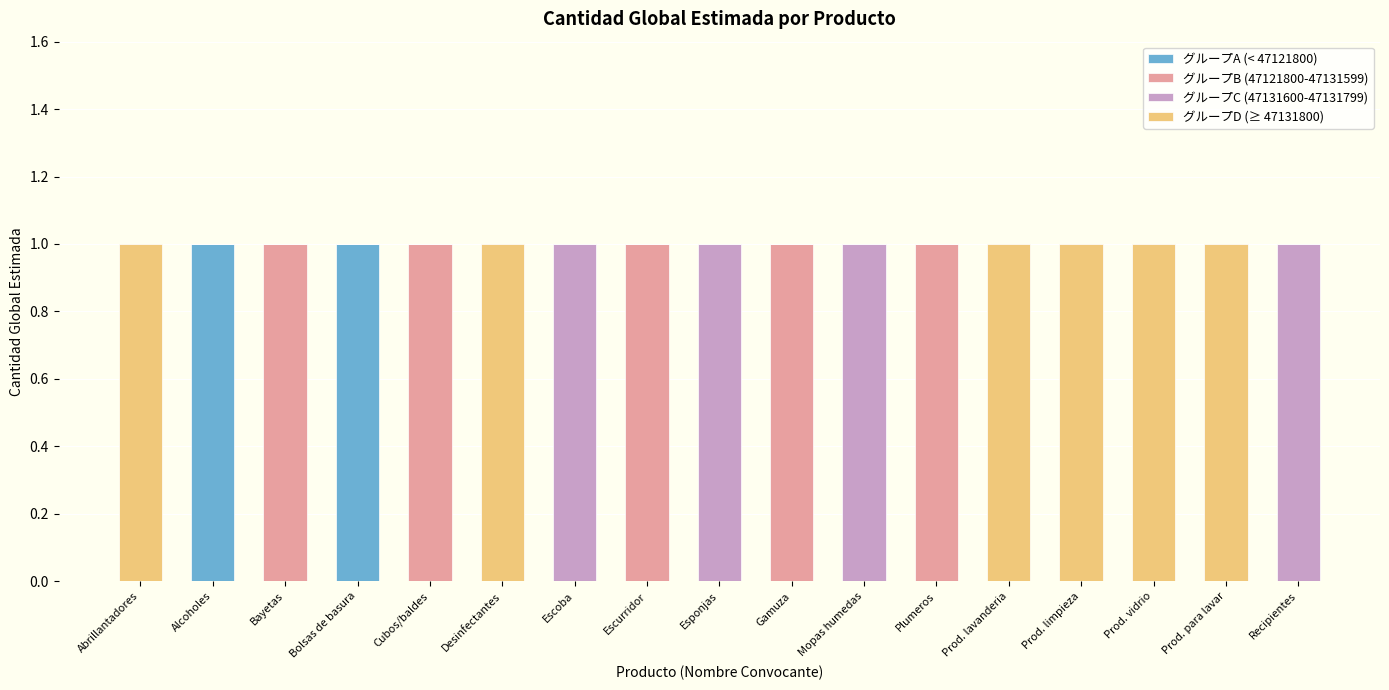

Is it true that グループA (< 47121800) equals 1 at Desinfectantes?

False